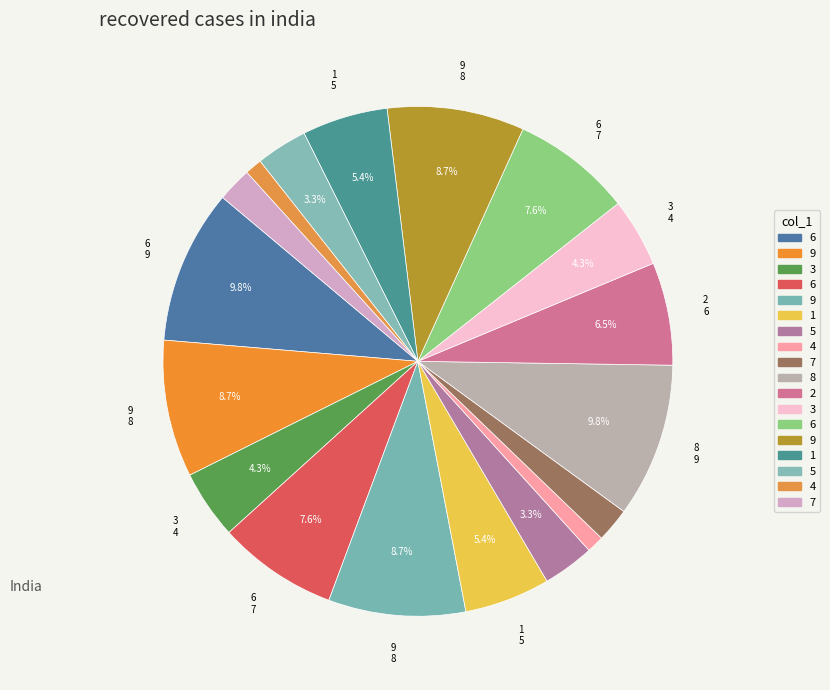

Count the number of slices in the pie.

18